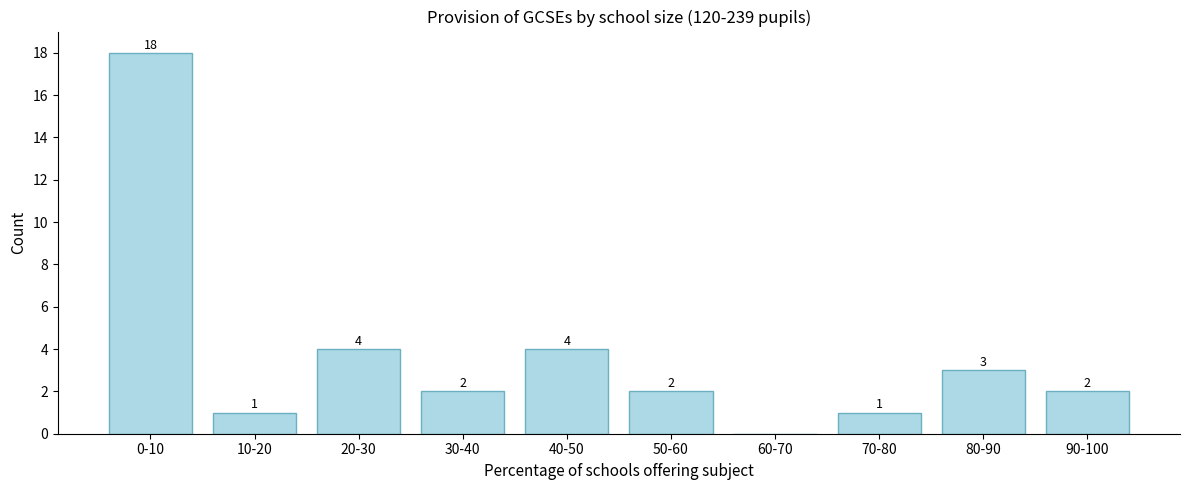

Reading left to right, list all the values displayed in this chart.

0-10=18	10-20=1	20-30=4	30-40=2	40-50=4	50-60=2	60-70=0	70-80=1	80-90=3	90-100=2